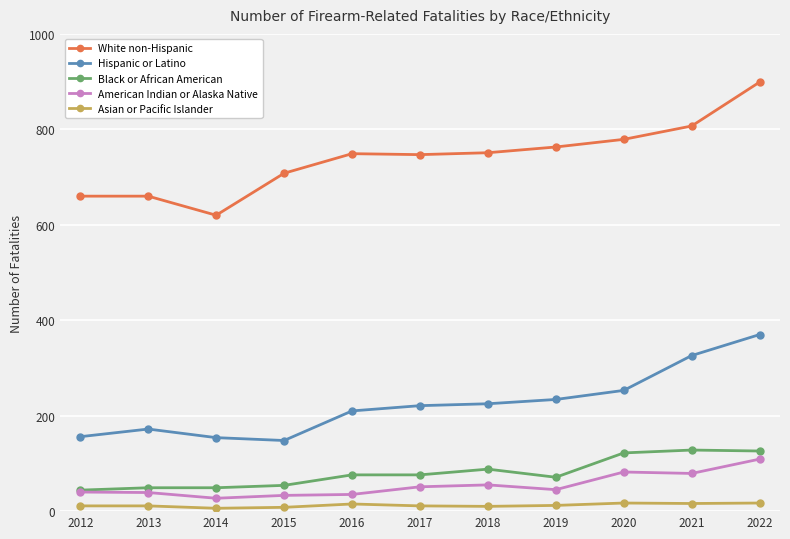

True or false: American Indian or Alaska Native and Asian or Pacific Islander intersect in this chart.

False